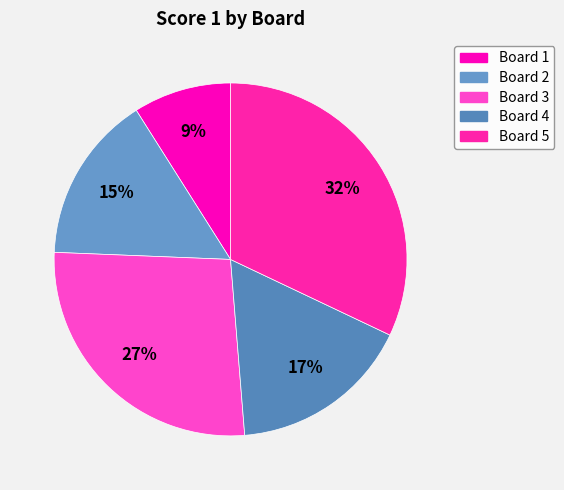

How many segments does this pie chart have?

5